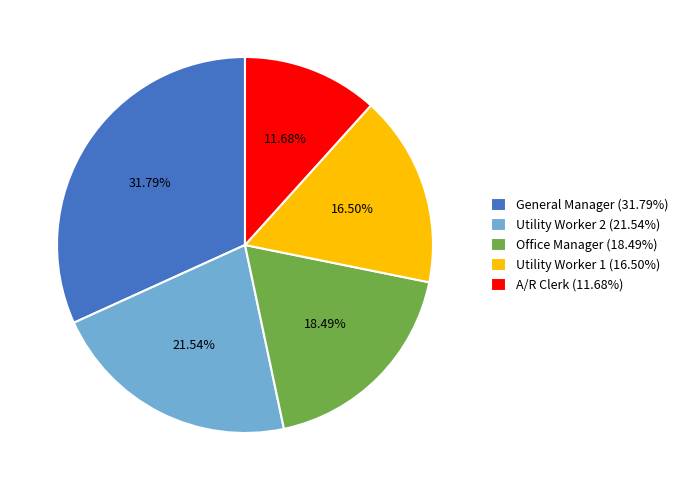

Rank the categories by value from highest to lowest.

General Manager, Utility Worker 2, Office Manager, Utility Worker 1, A/R Clerk